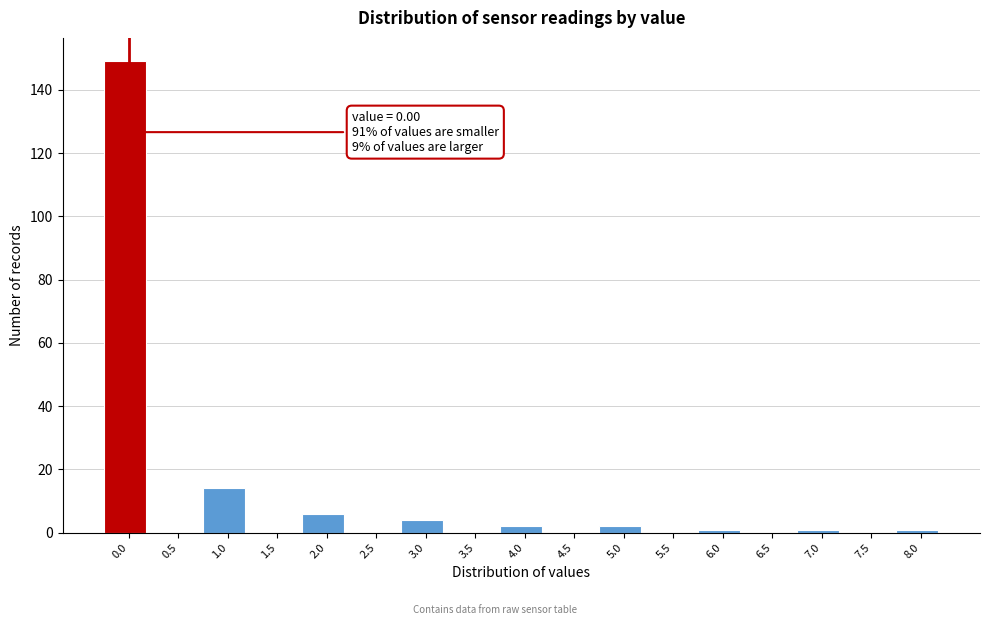

Reading left to right, list all the values displayed in this chart.

0.0=149	0.5=0	1.0=14	1.5=0	2.0=6	2.5=0	3.0=4	3.5=0	4.0=2	4.5=0	5.0=2	5.5=0	6.0=1	6.5=0	7.0=1	7.5=0	8.0=1